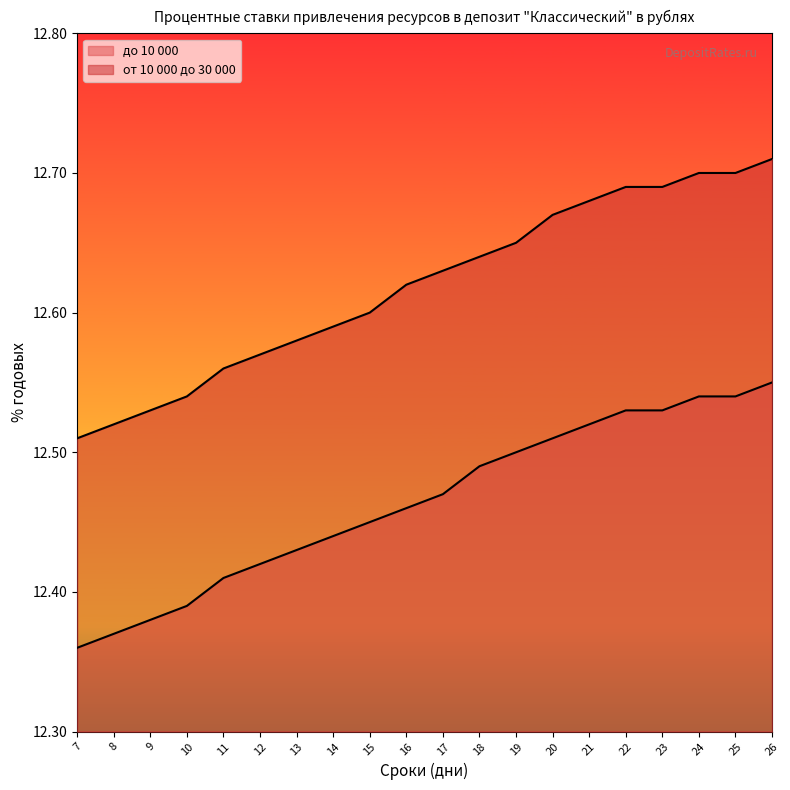

What are all the series names shown in the legend?

до 10 000, от 10 000 до 30 000